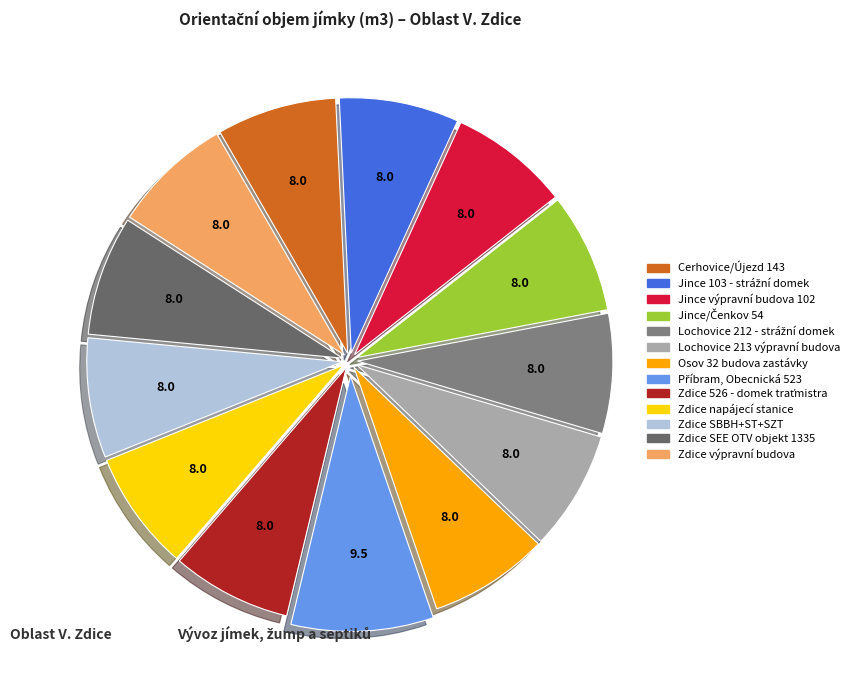

How many segments does this pie chart have?

13